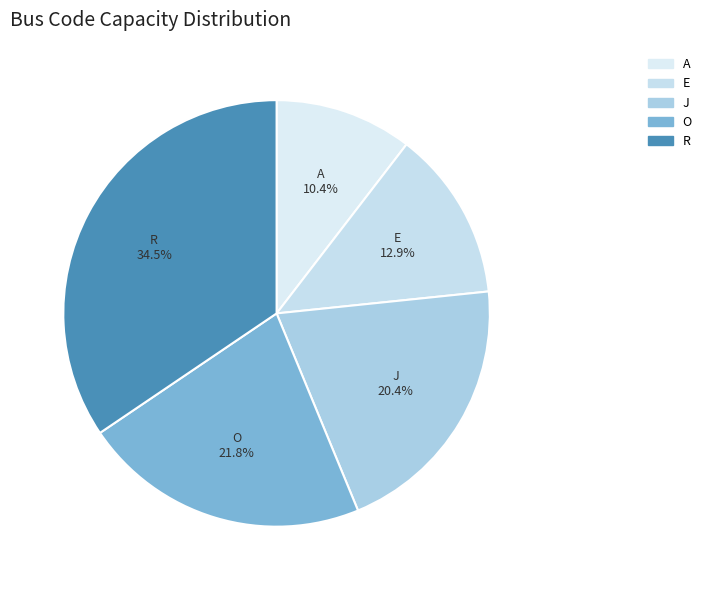

Rank the categories by value from lowest to highest.

A, E, J, O, R